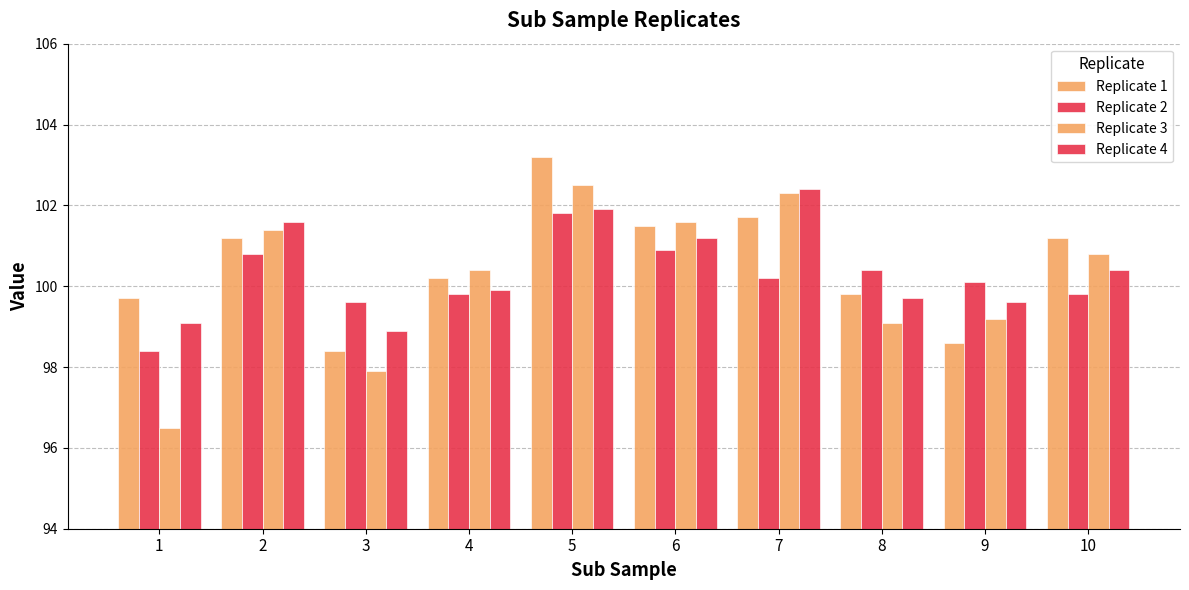

Which has a higher value, 5 or 2?

5